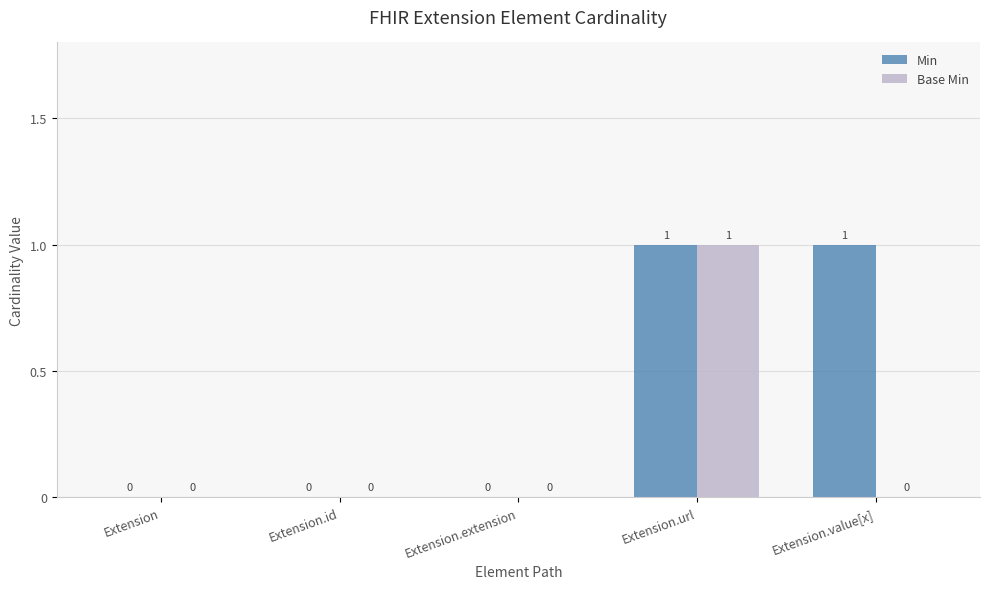

Which series has the largest total across all categories?

Min